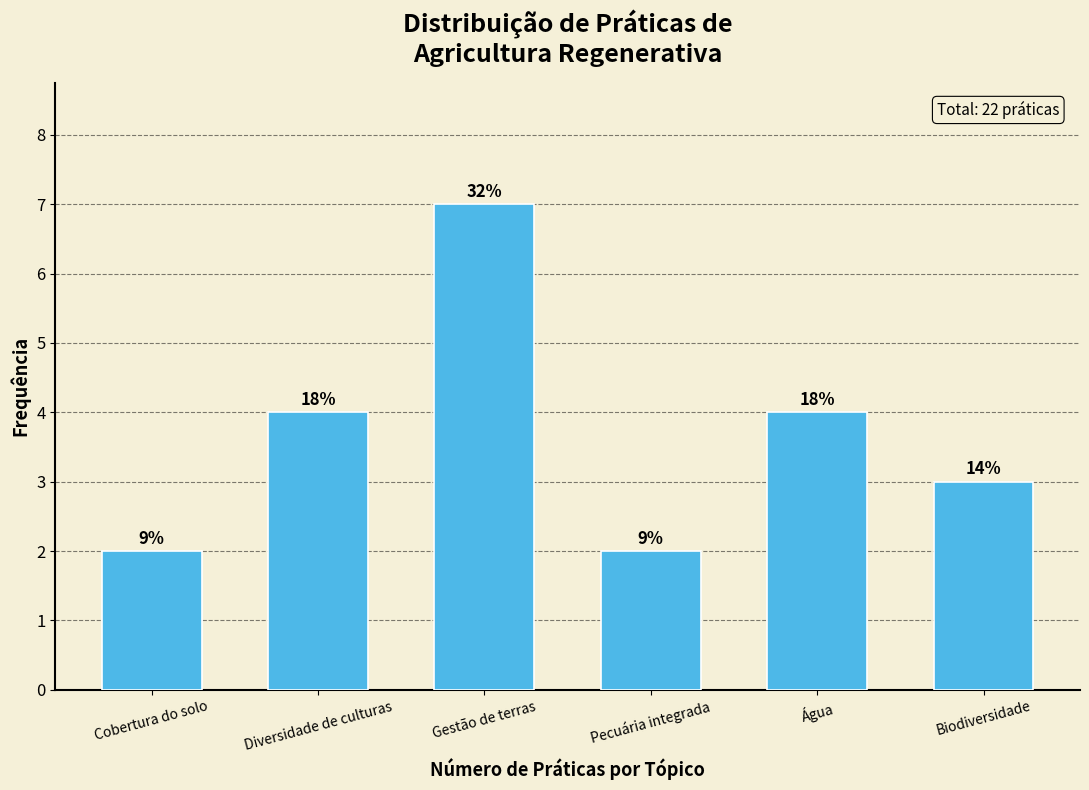

Does the chart contain any negative values?

No